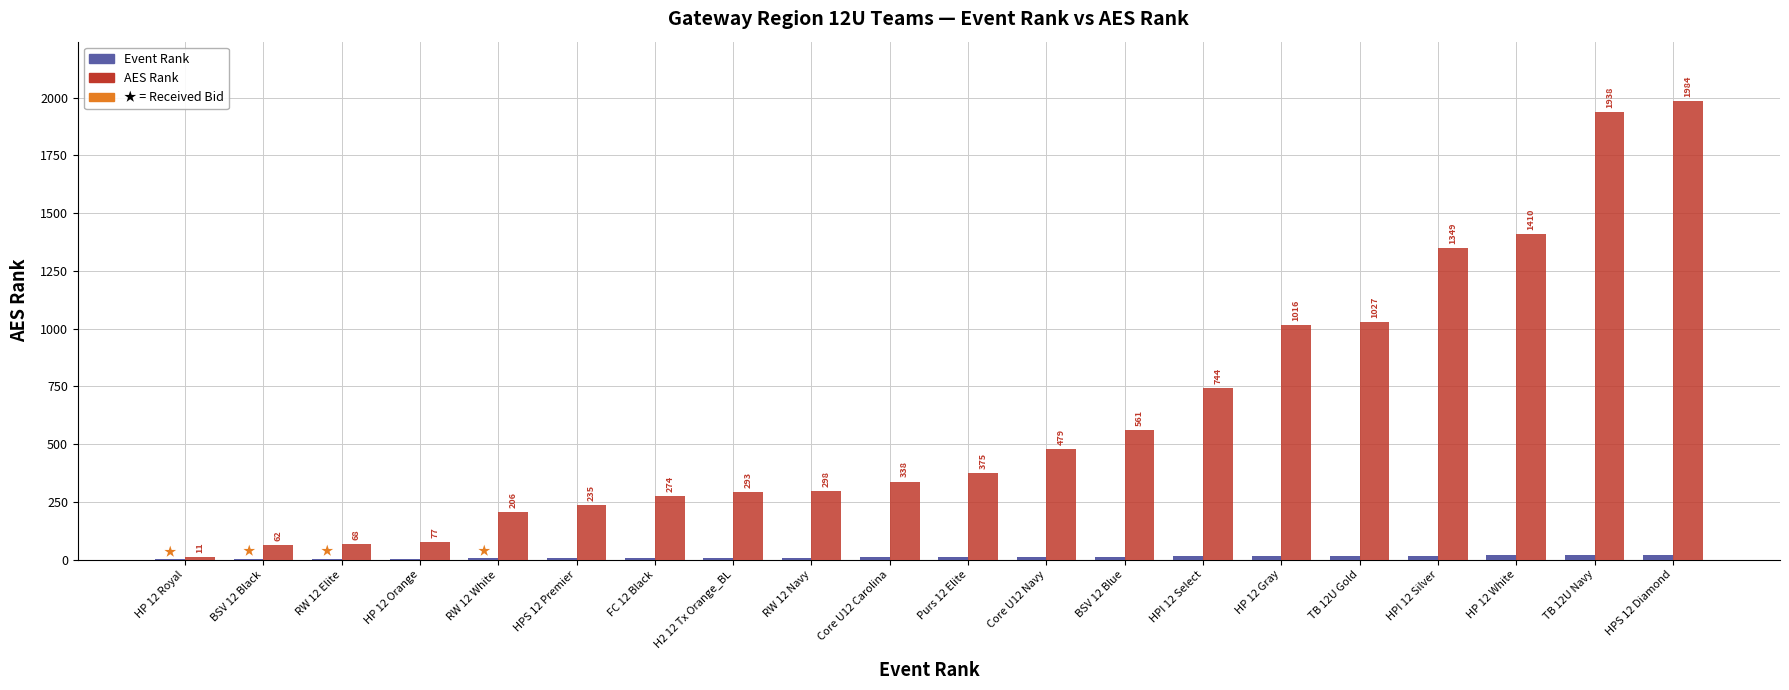

At which label is AES Rank closest to 997?

HP 12 Gray